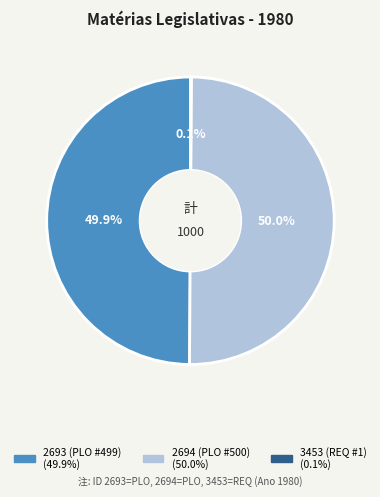

What is the ratio of the value at 2694 (PLO #500) to the value at 2693 (PLO #499)?

1.0